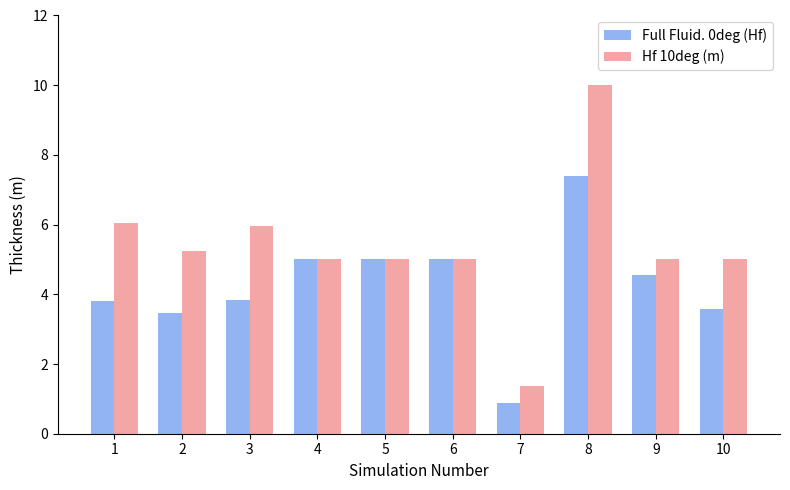

What are all the series names shown in the legend?

Full Fluid. 0deg (Hf), Hf 10deg (m)